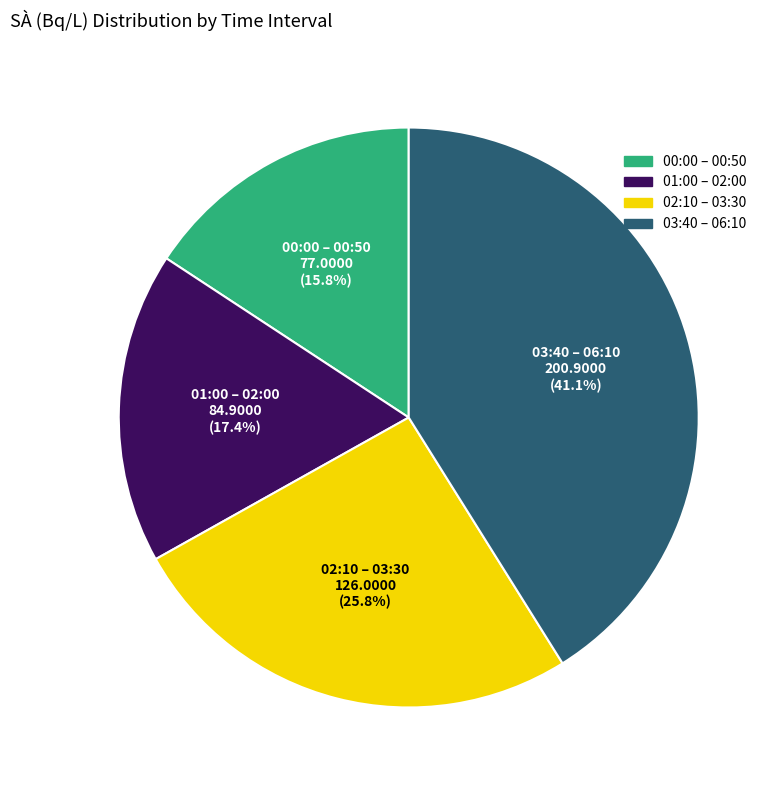

Do 03:40 – 06:10 and 00:00 – 00:50 together represent more than half of the pie?

Yes